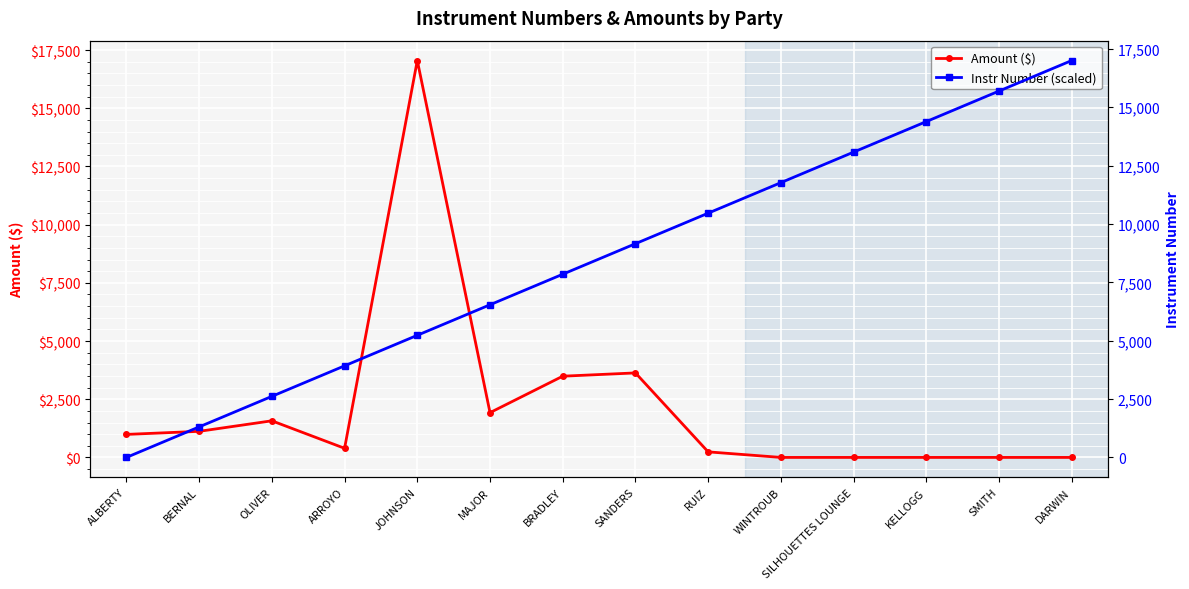

Which label corresponds to the smallest value in the chart?

WINTROUB